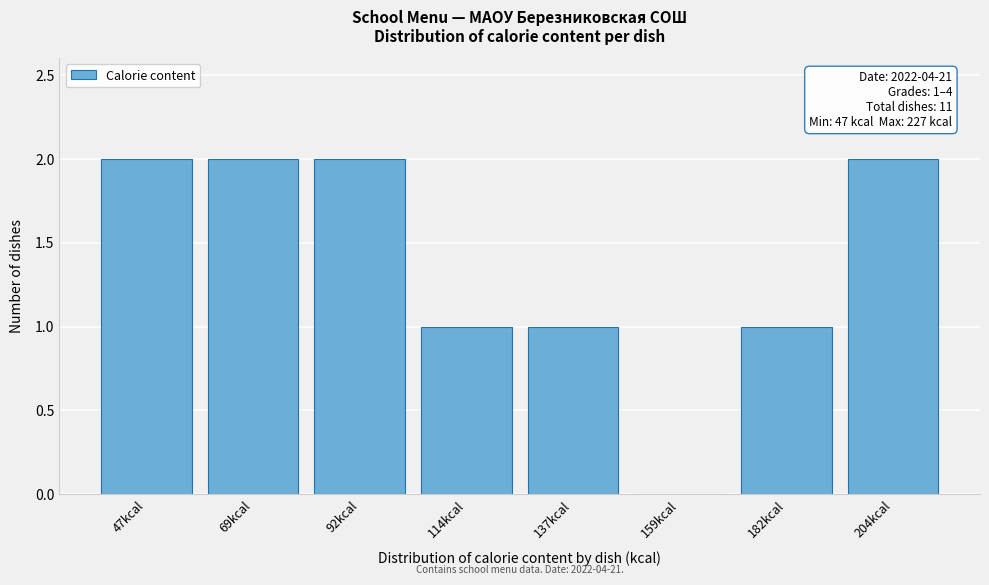

Reading right to left, what are all the values shown in this chart?

204kcal=2	182kcal=1	159kcal=0	137kcal=1	114kcal=1	92kcal=2	69kcal=2	47kcal=2